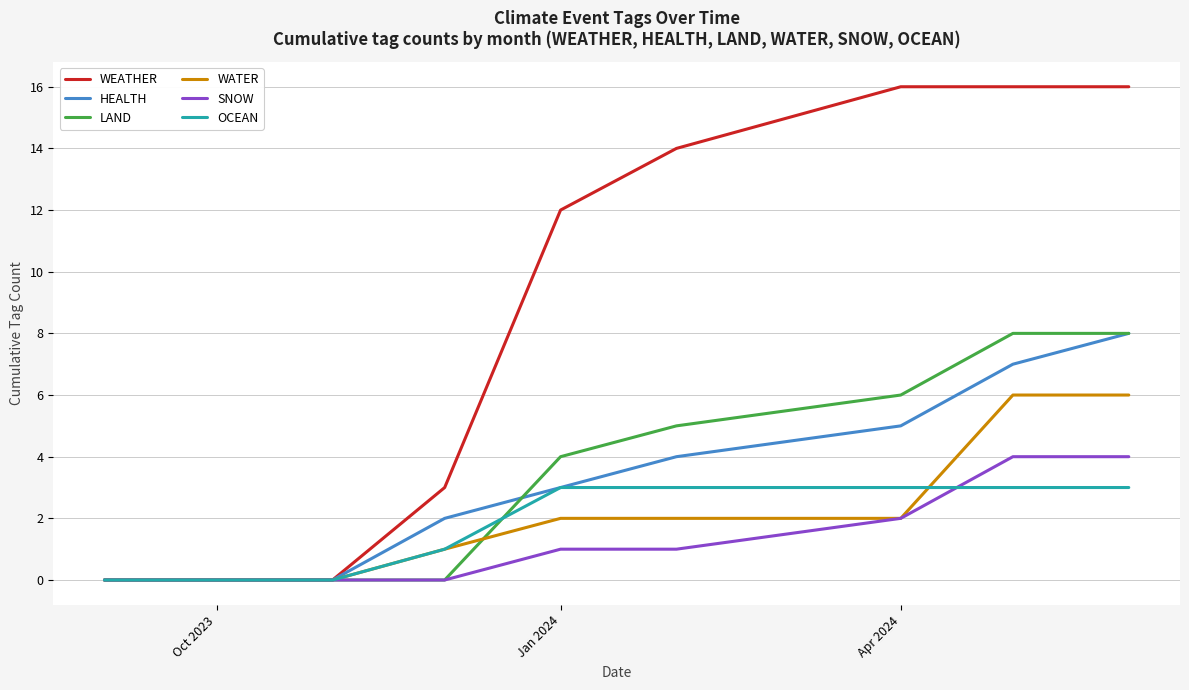

Which series has the largest range (max minus min)?

WEATHER